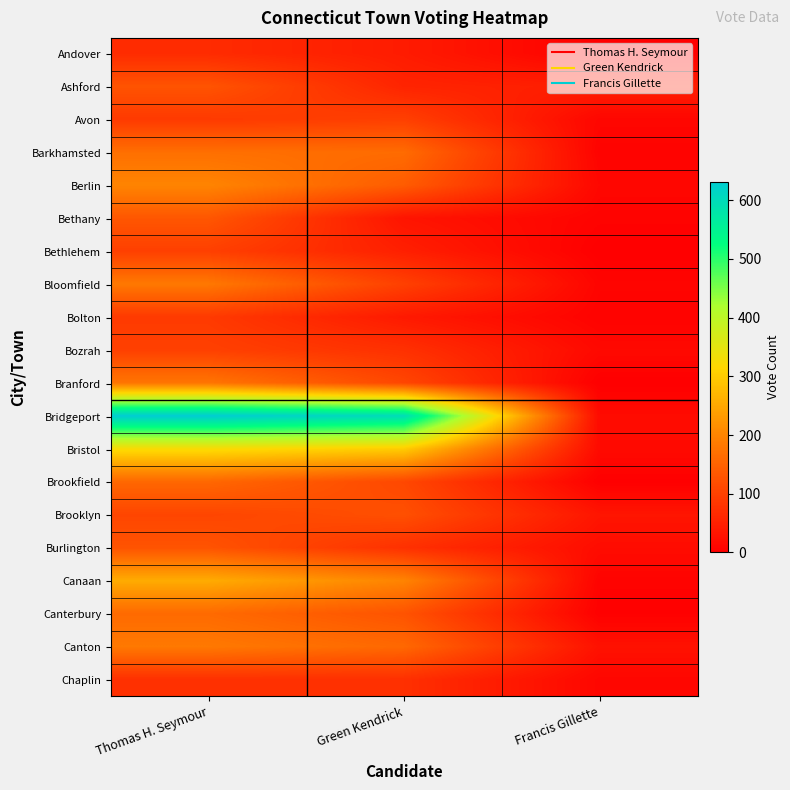

Reading left to right, extract all data points from this chart.

Andover: Thomas H. Seymour=67	Green Kendrick=43	Francis Gillette=1
Ashford: Thomas H. Seymour=128	Green Kendrick=56	Francis Gillette=46
Avon: Thomas H. Seymour=89	Green Kendrick=98	Francis Gillette=11
Barkhamsted: Thomas H. Seymour=169	Green Kendrick=163	Francis Gillette=6
Berlin: Thomas H. Seymour=200	Green Kendrick=140	Francis Gillette=12
Bethany: Thomas H. Seymour=132	Green Kendrick=32	Francis Gillette=6
Bethlehem: Thomas H. Seymour=98	Green Kendrick=49	Francis Gillette=0
Bloomfield: Thomas H. Seymour=182	Green Kendrick=99	Francis Gillette=8
Bolton: Thomas H. Seymour=89	Green Kendrick=40	Francis Gillette=5
Bozrah: Thomas H. Seymour=99	Green Kendrick=75	Francis Gillette=15
Branford: Thomas H. Seymour=178	Green Kendrick=108	Francis Gillette=0
Bridgeport: Thomas H. Seymour=631	Green Kendrick=597	Francis Gillette=18
Bristol: Thomas H. Seymour=325	Green Kendrick=301	Francis Gillette=17
Brookfield: Thomas H. Seymour=157	Green Kendrick=110	Francis Gillette=1
Brooklyn: Thomas H. Seymour=107	Green Kendrick=122	Francis Gillette=33
Burlington: Thomas H. Seymour=127	Green Kendrick=75	Francis Gillette=20
Canaan: Thomas H. Seymour=255	Green Kendrick=199	Francis Gillette=6
Canterbury: Thomas H. Seymour=161	Green Kendrick=127	Francis Gillette=2
Canton: Thomas H. Seymour=183	Green Kendrick=158	Francis Gillette=28
Chaplin: Thomas H. Seymour=75	Green Kendrick=74	Francis Gillette=11